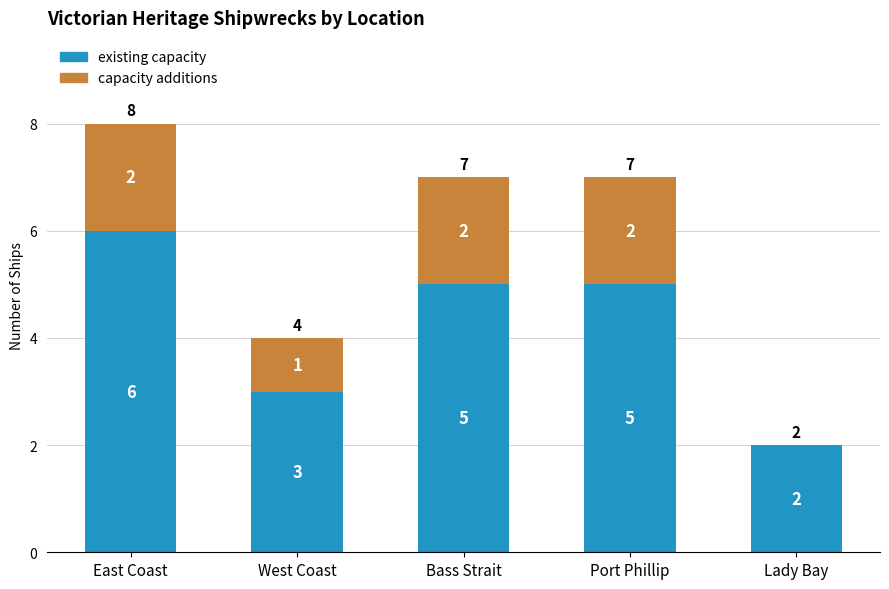

At which label does existing capacity first exceed 5?

East Coast